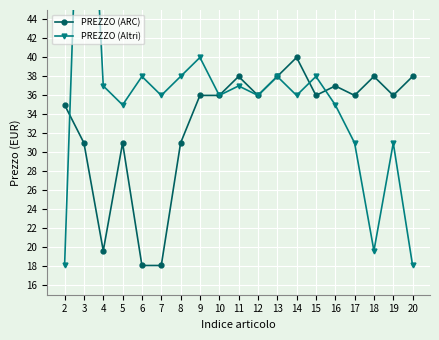

Rank the series by their maximum value, from highest to lowest.

PREZZO (Altri), PREZZO (ARC)